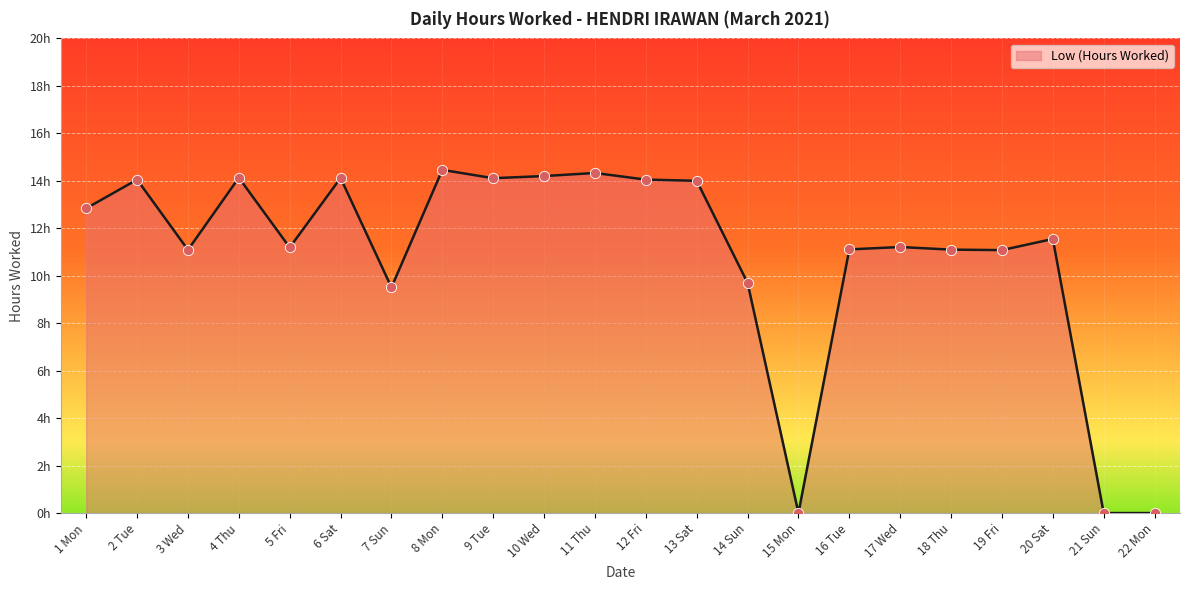

Which has a higher value, 1 Mon or 19 Fri?

1 Mon